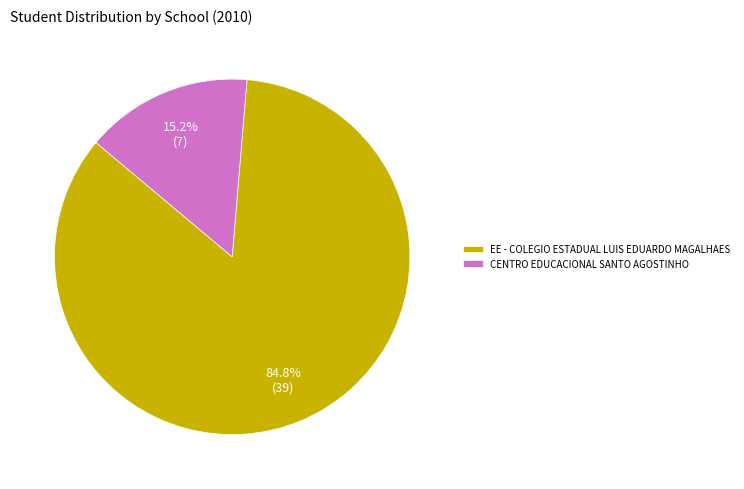

Does CENTRO EDUCACIONAL SANTO AGOSTINHO represent more than half of the total?

No